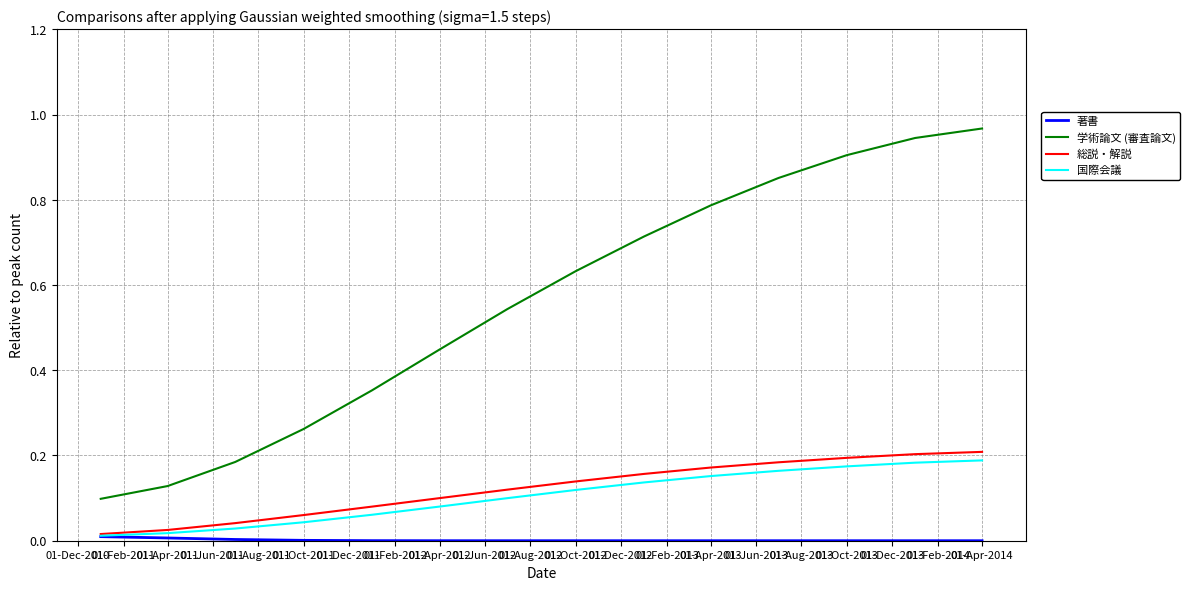

True or false: 学術論文 (審査論文) and 国際会議 intersect in this chart.

False